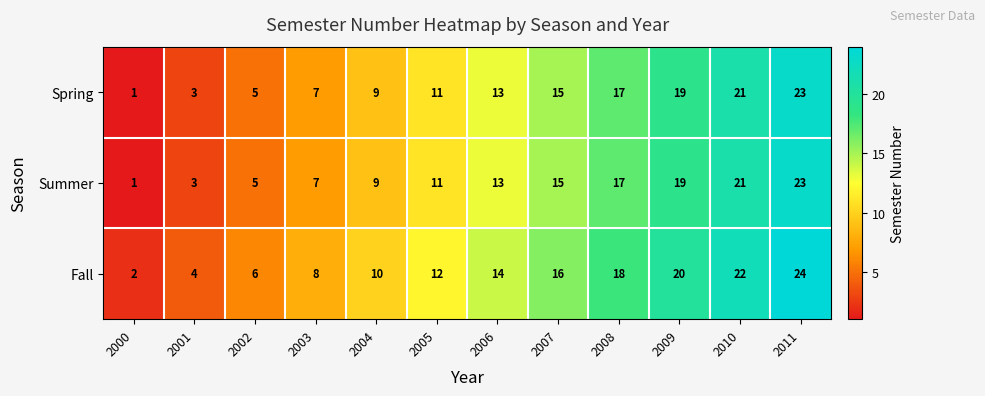

Where is Summer nearest to the value 12?

2005